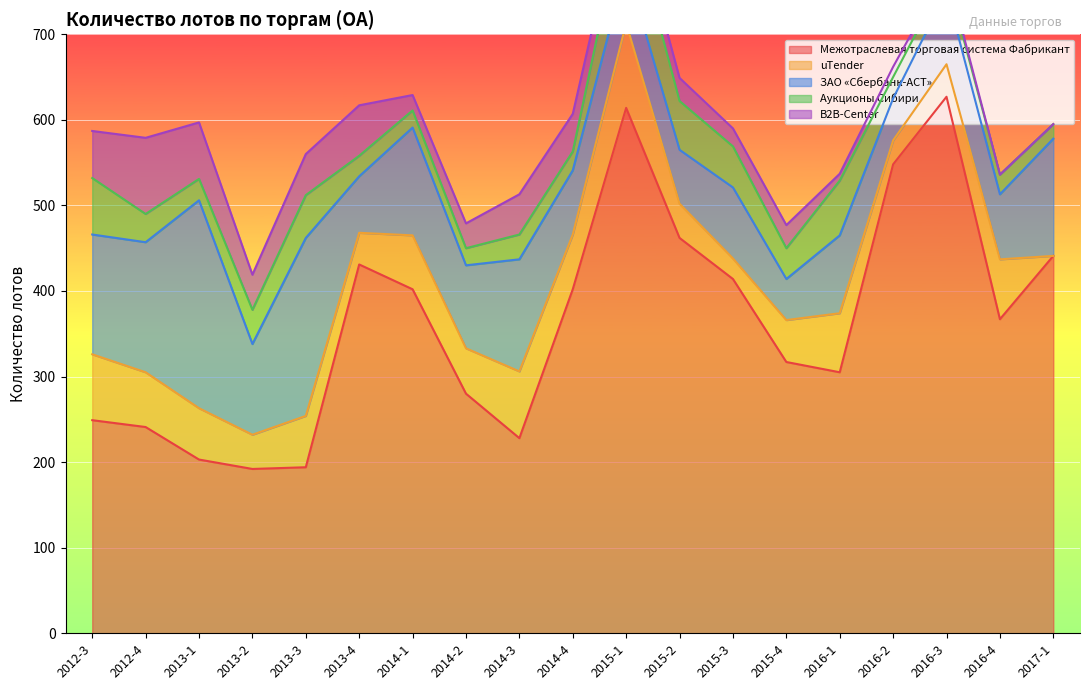

What is the difference between the Межотраслевая торговая система Фабрикант values at 2015-4 and 2017-1?

124